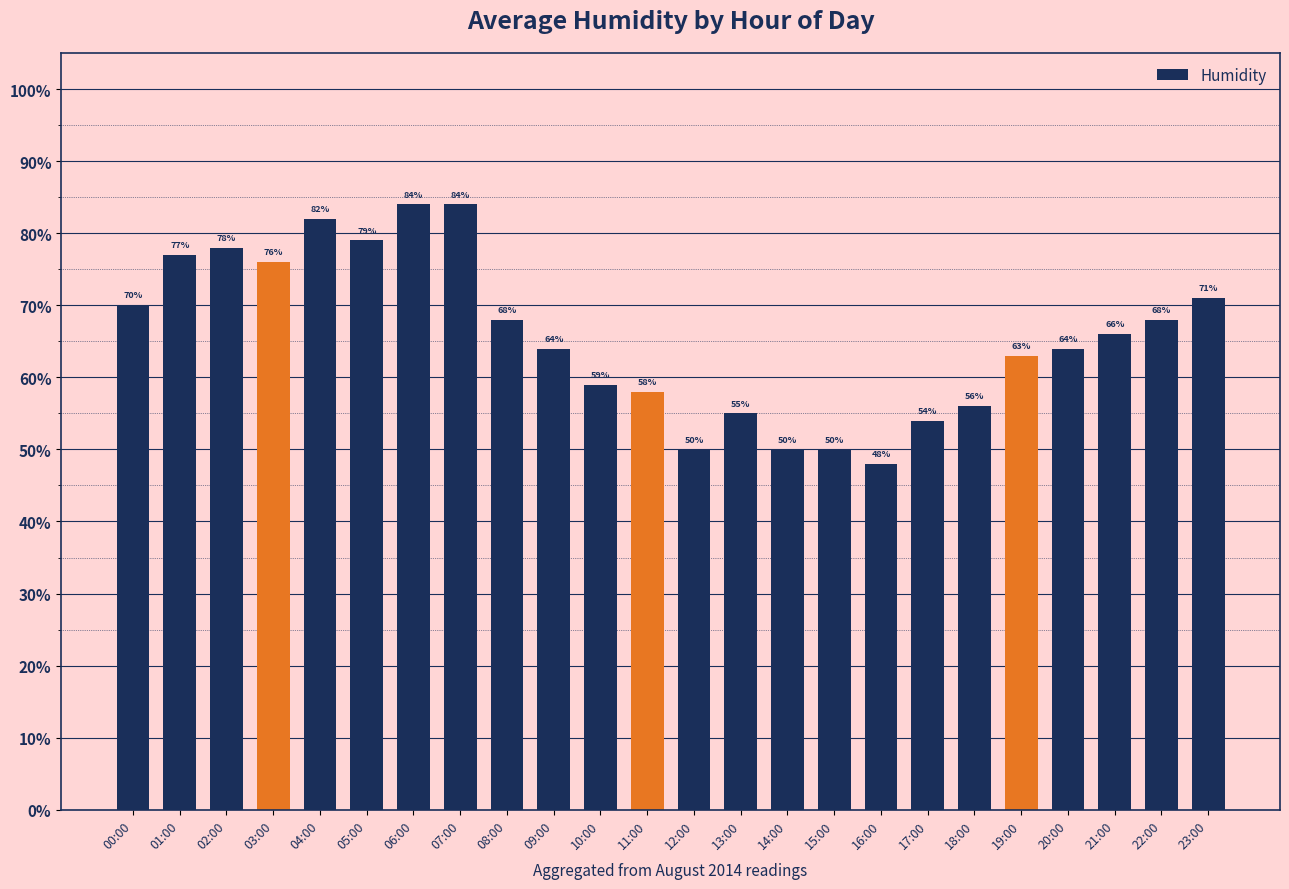

Between 04:00 and 20:00, which is larger?

04:00